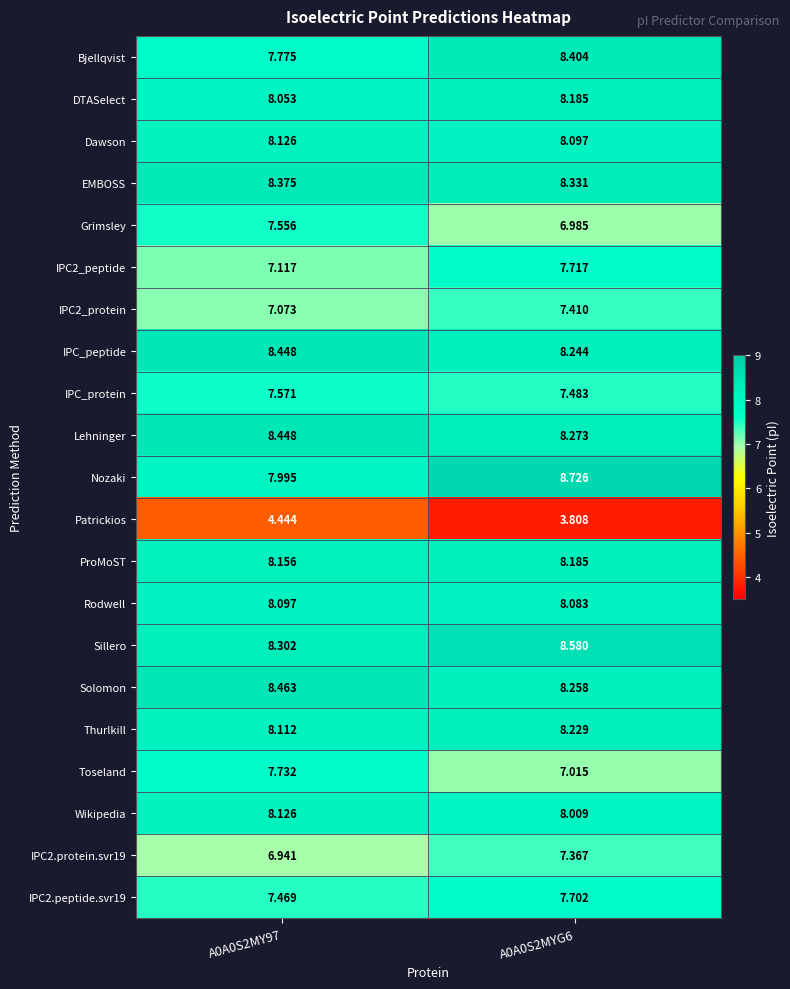

Which series has the largest total across all categories?

Sillero